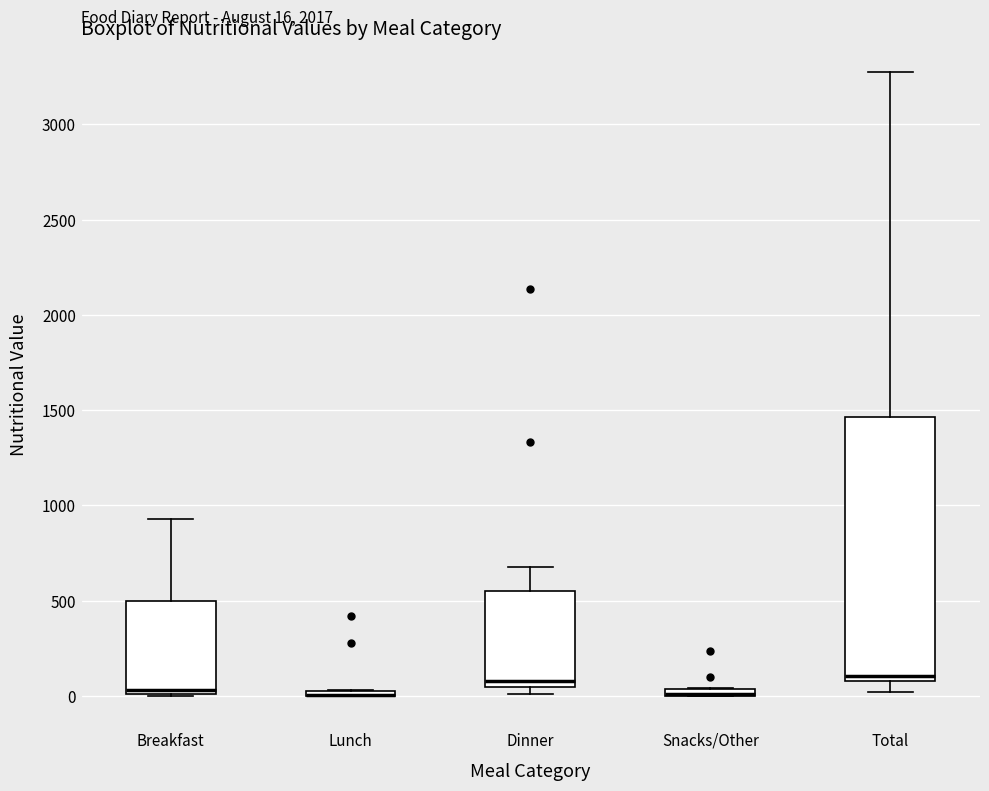

Comparing the boxes themselves (not the whiskers), which one is the tallest?

Total